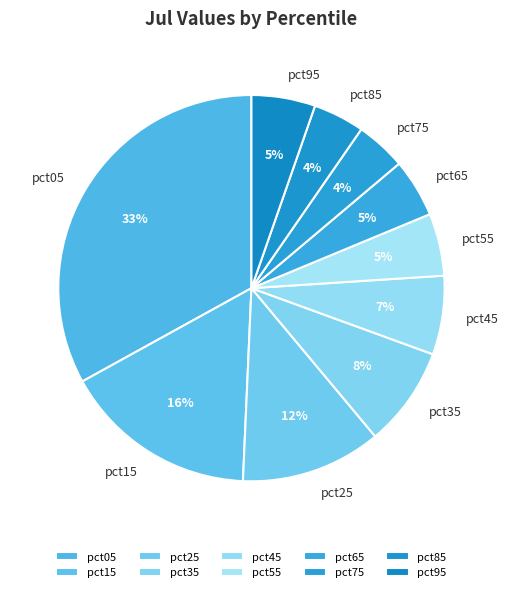

What percentage is the pct55 slice, to the nearest percent?

5%